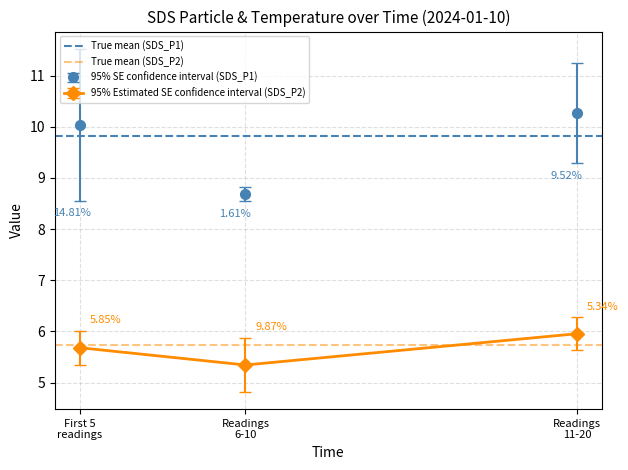

Is it true that True mean (SDS_P2) equals 5.7 at First 5
readings?

True